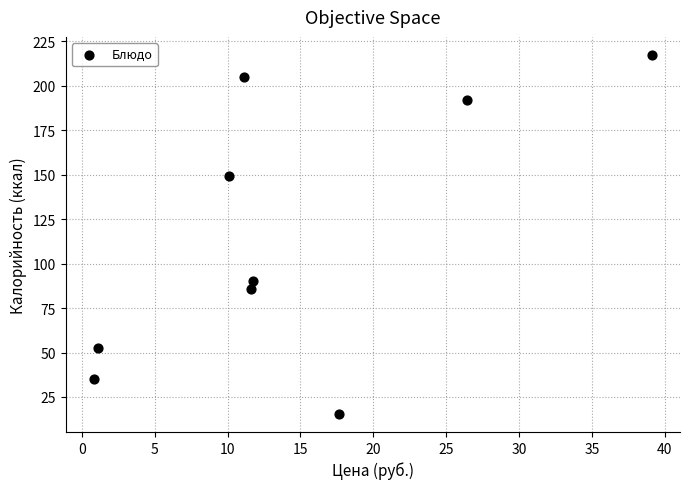

What Y value in the scatter plot is closest to 116?

90.0